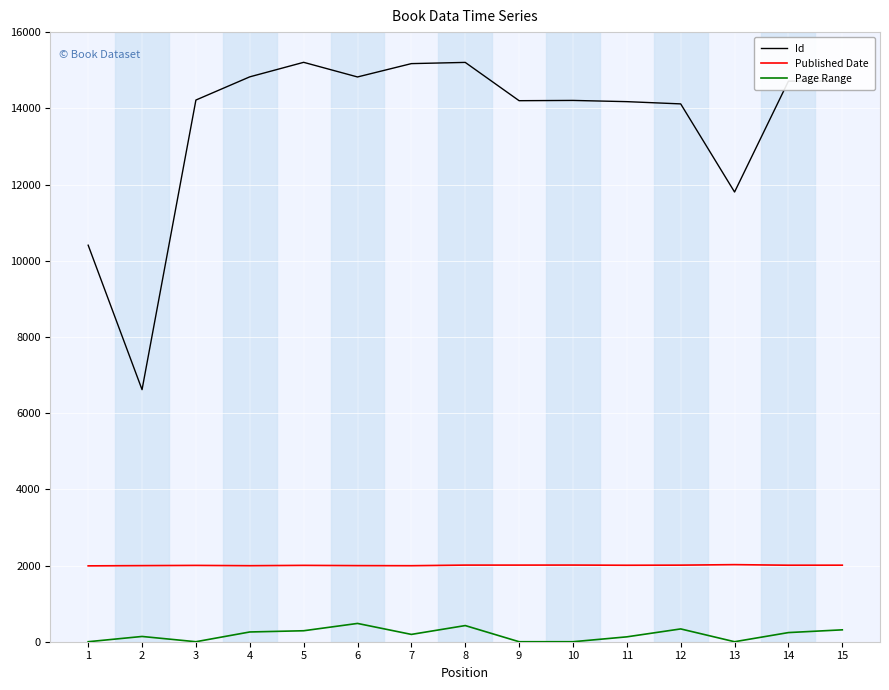

What are all the series names shown in the legend?

Id, Published Date, Page Range